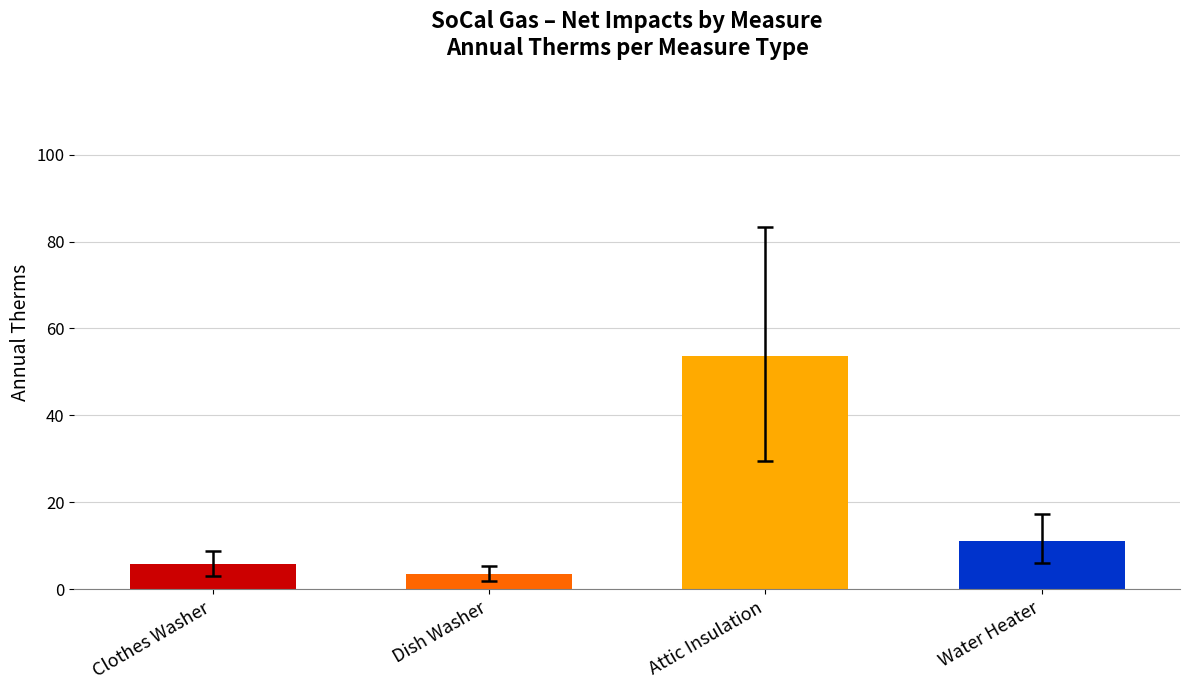

Reading left to right, extract all data points from this chart.

5.8	3.5	53.7	11.1